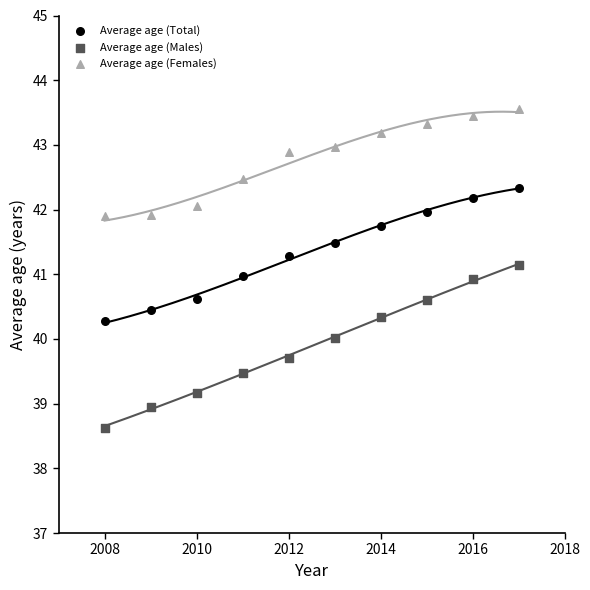

Which series contains the lowest Y value?

Average age (Males)